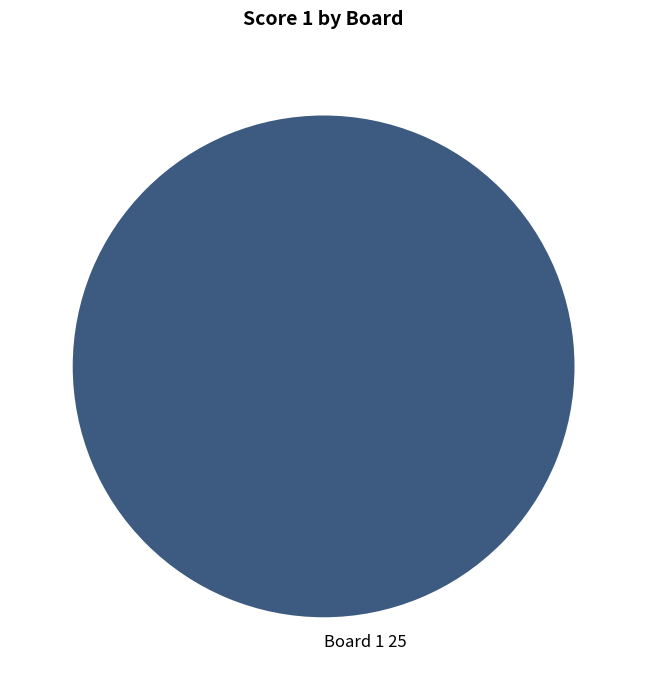

Is there a majority slice in this chart?

Yes